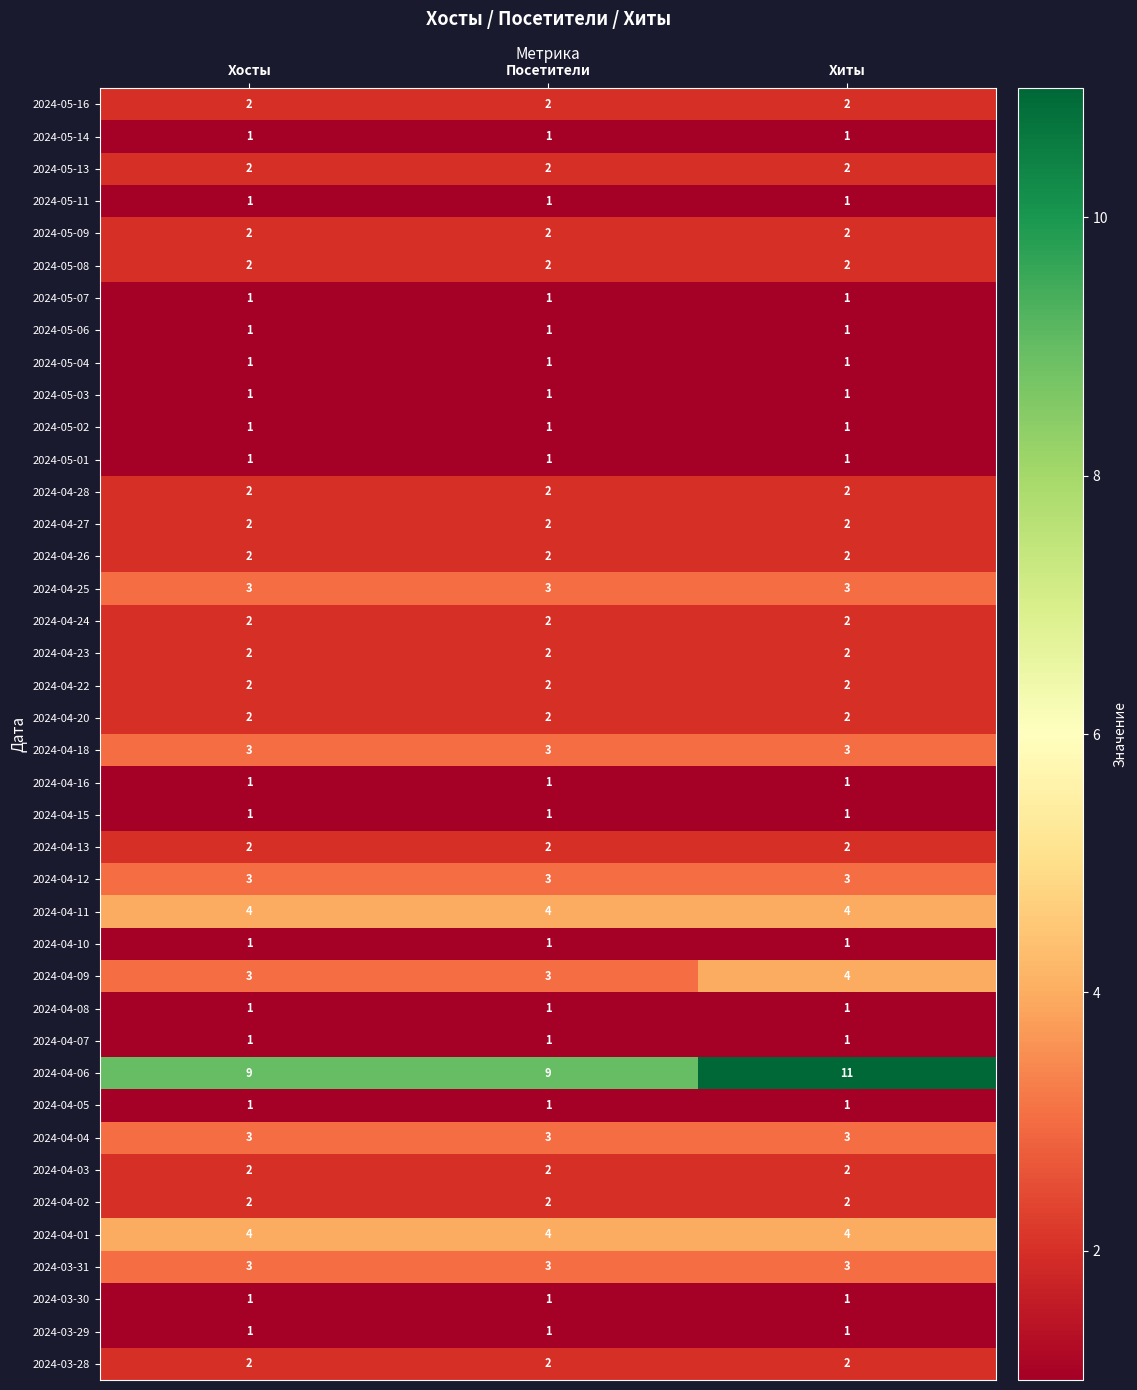

Which series has the widest spread of values?

2024-04-06